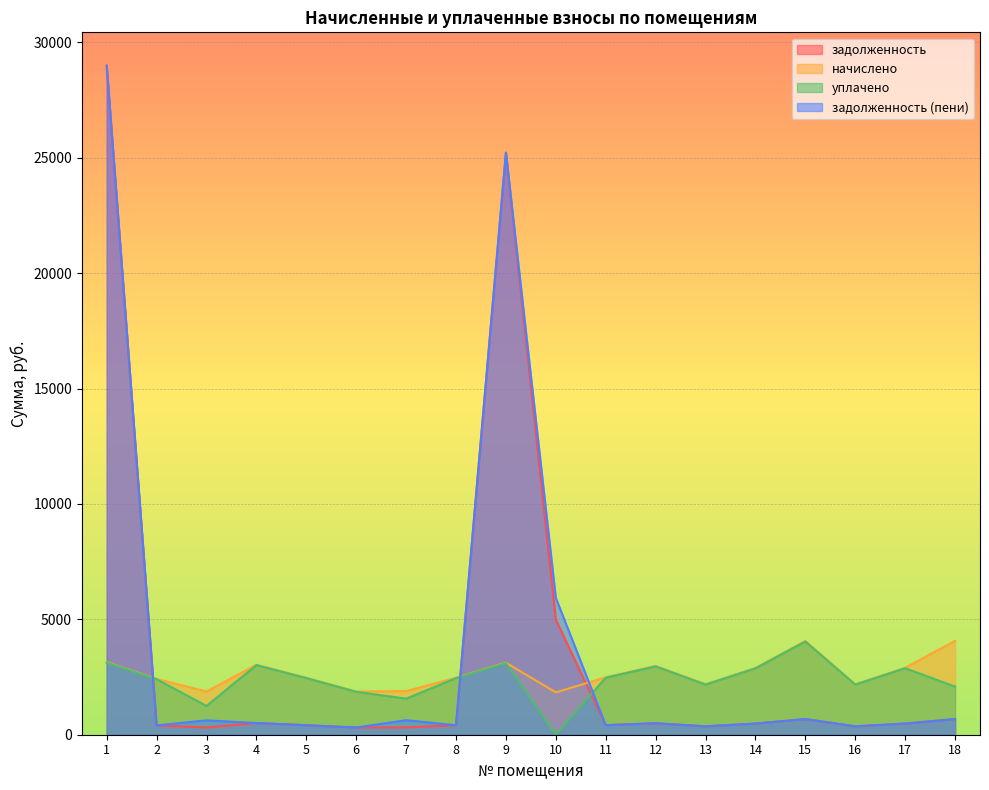

What is the value of the задолженность point at the 2nd from the left?

403.2